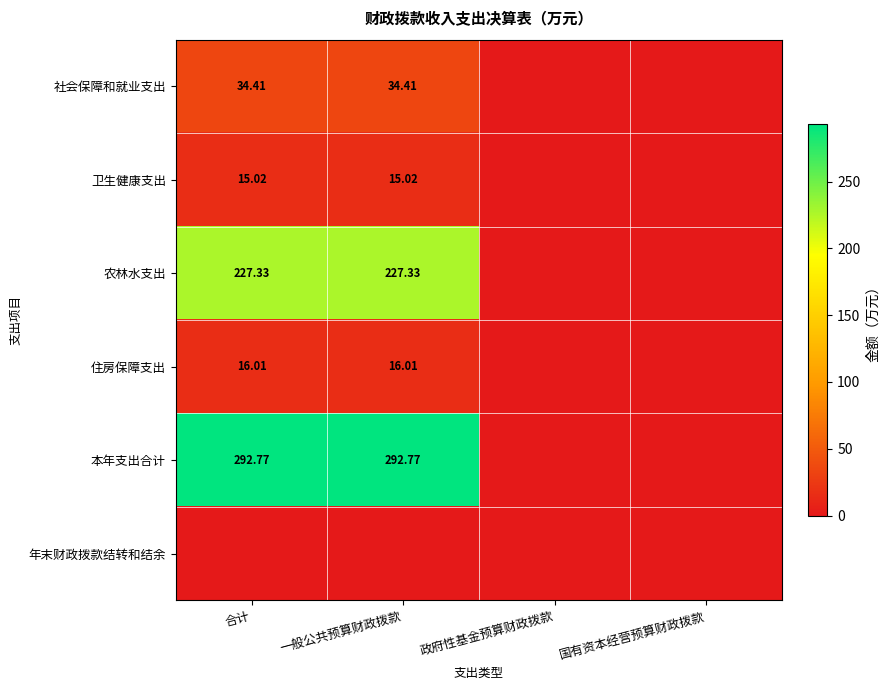

Is the value of 卫生健康支出 at 一般公共预算财政拨款 greater than the value of 本年支出合计 at 国有资本经营预算财政拨款?

Yes